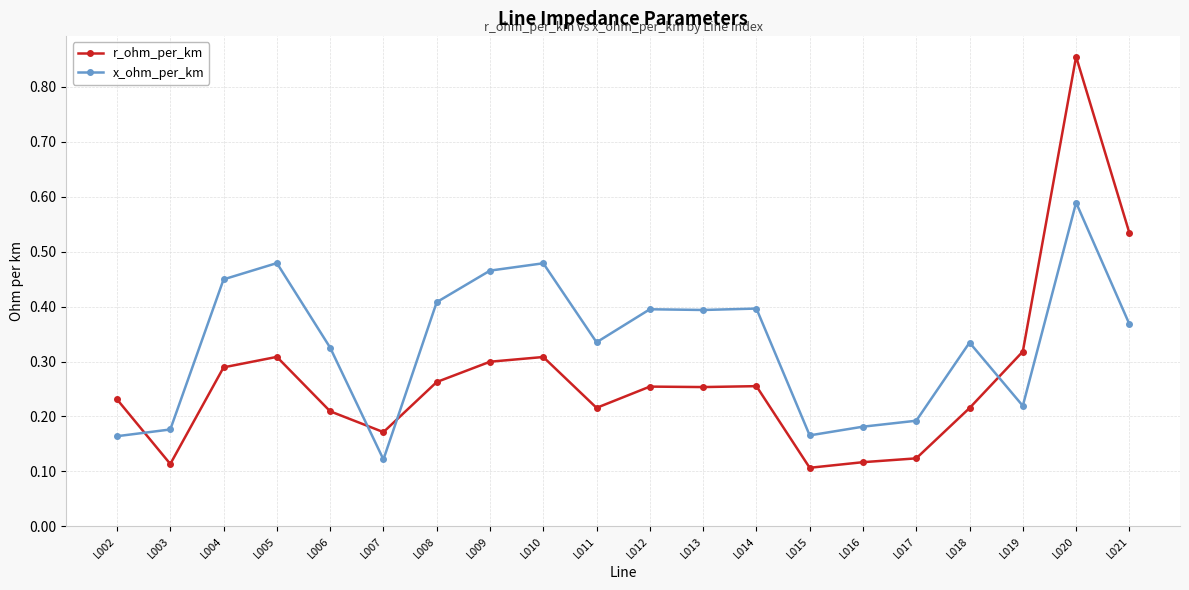

Rank the series by their average value, from lowest to highest.

r_ohm_per_km, x_ohm_per_km